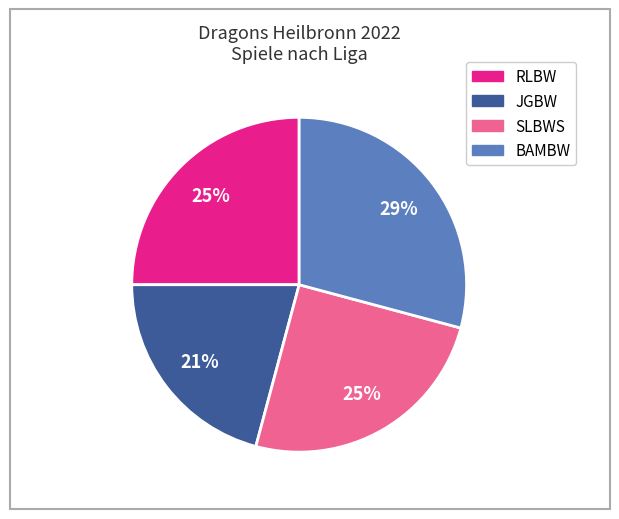

True or false: JGBW accounts for 35% of the total.

False